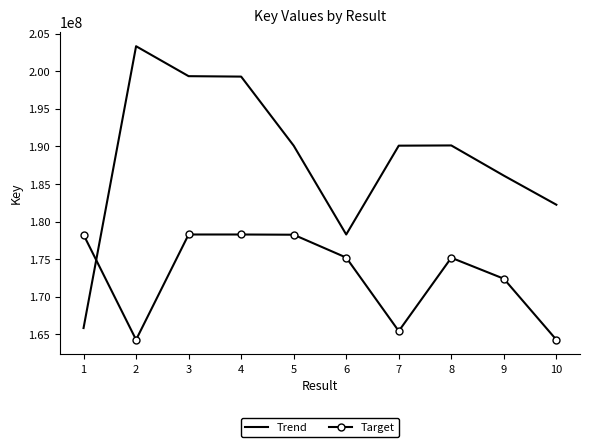

How many intersections are there between Trend and Target?

1